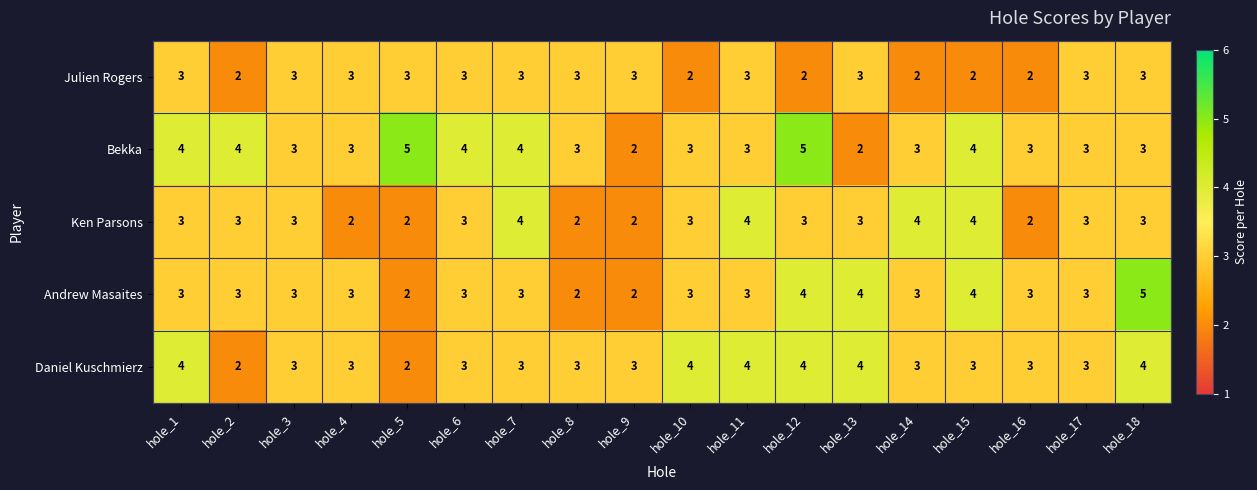

What is the maximum value shown in the chart?

5